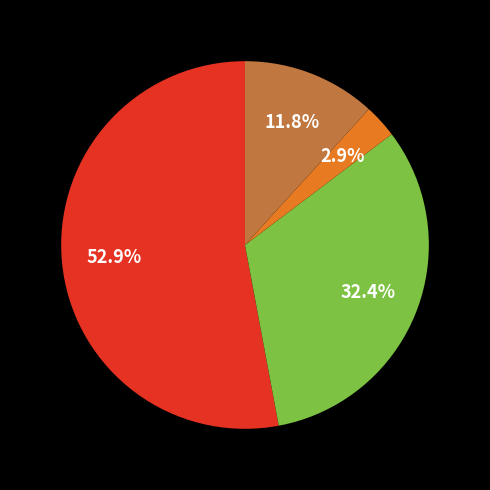

Is there any slice that represents more than half of the pie?

Yes